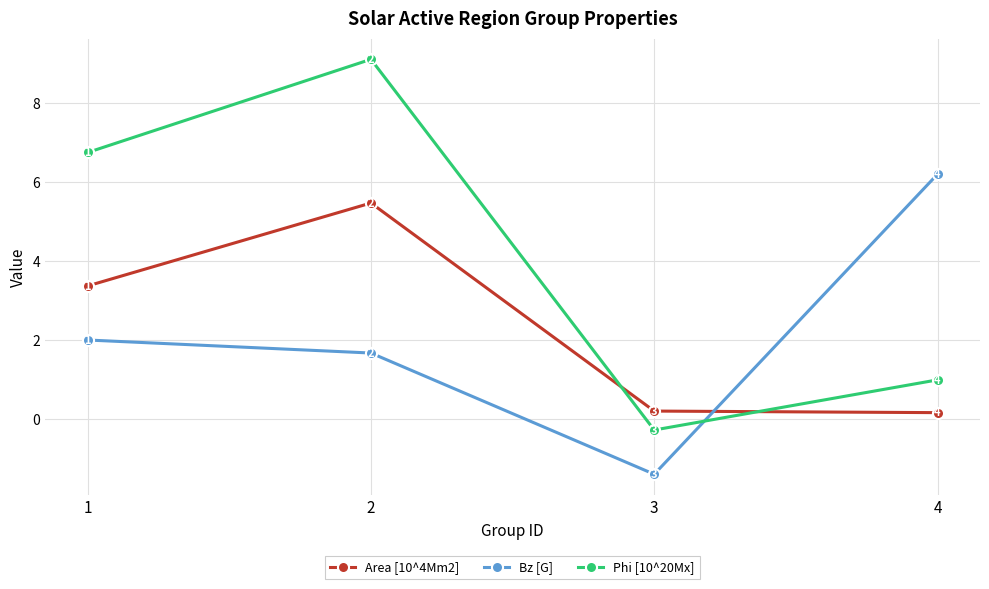

What is the spread (max minus min) of values at 4?

6.0